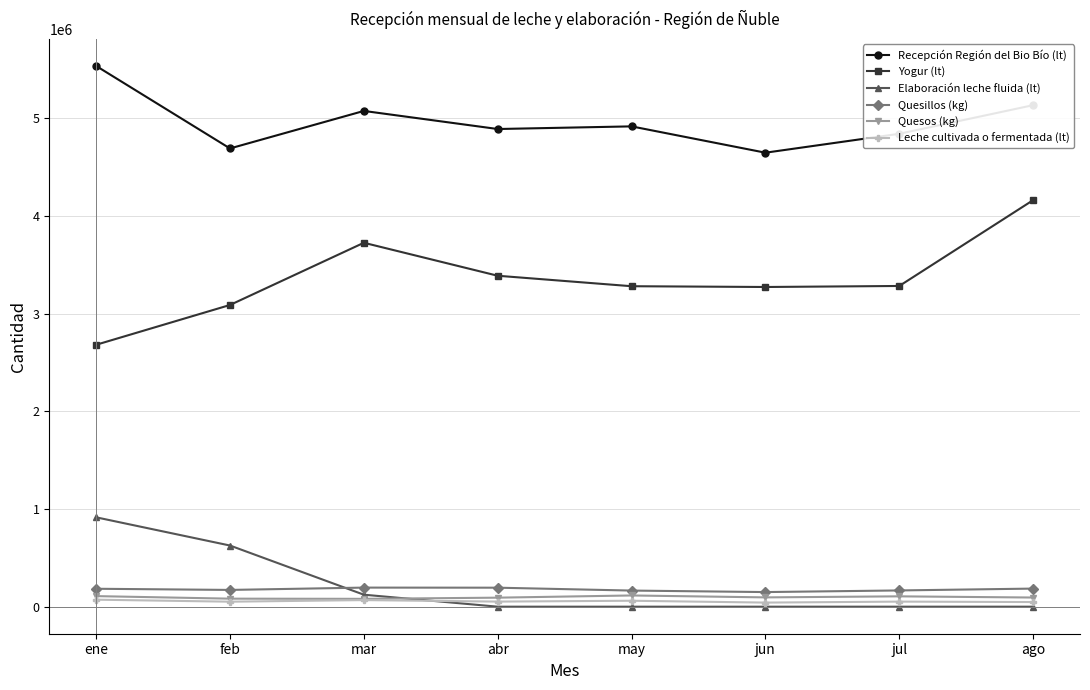

Where is the first local maximum for Recepción Región del Bio Bío (lt)?

mar